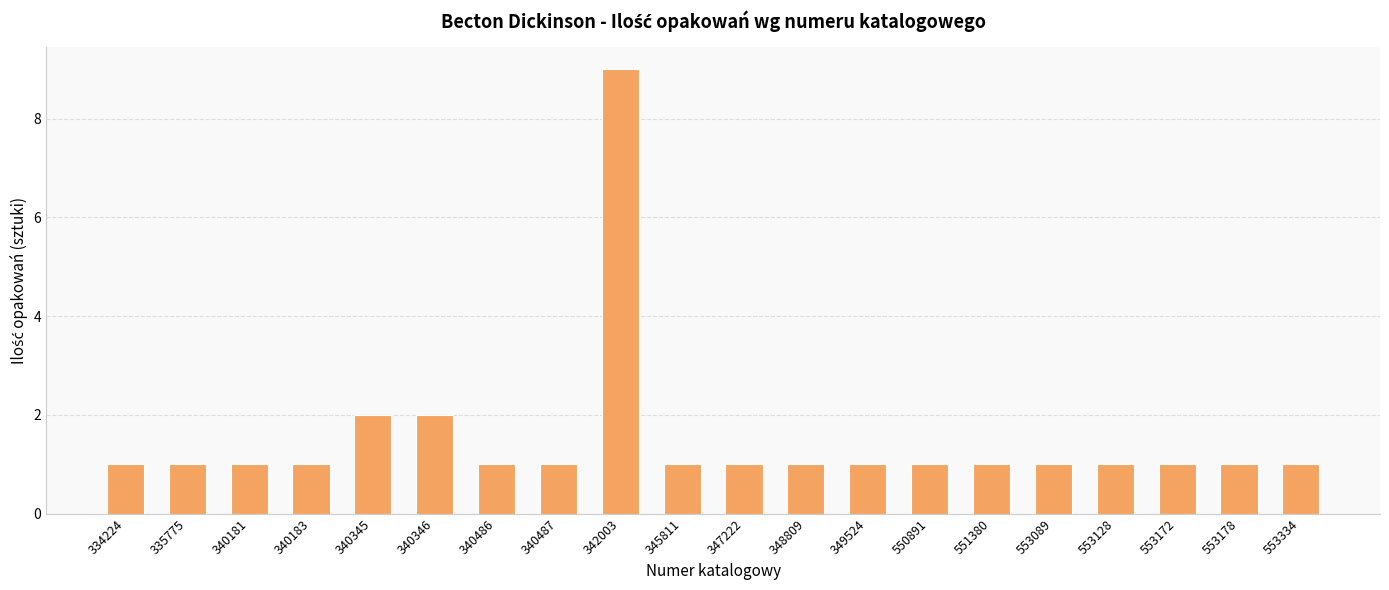

The chart shows a value of 1 at 340486. True or false?

True